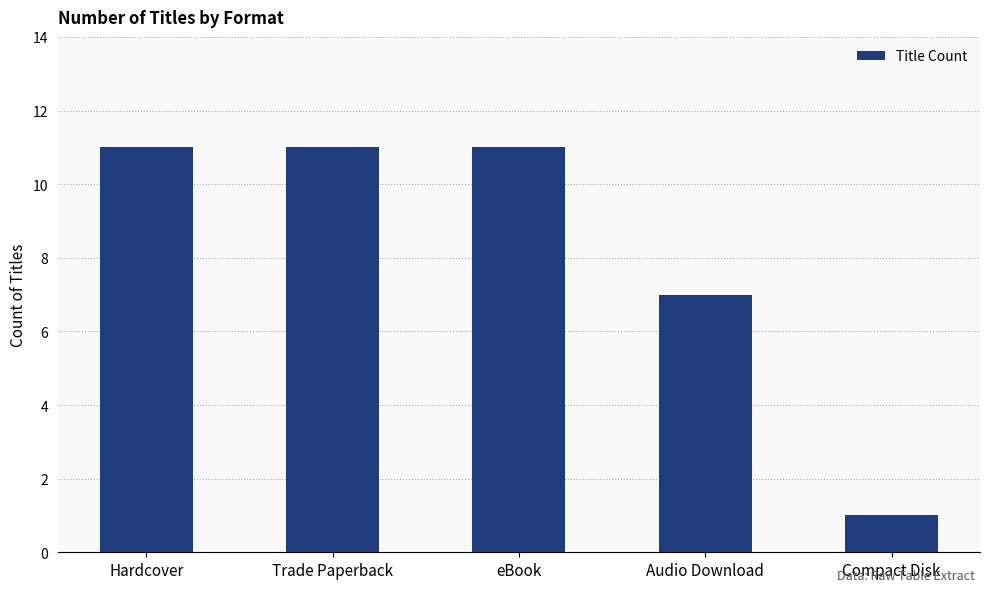

How many bars are there in total?

5